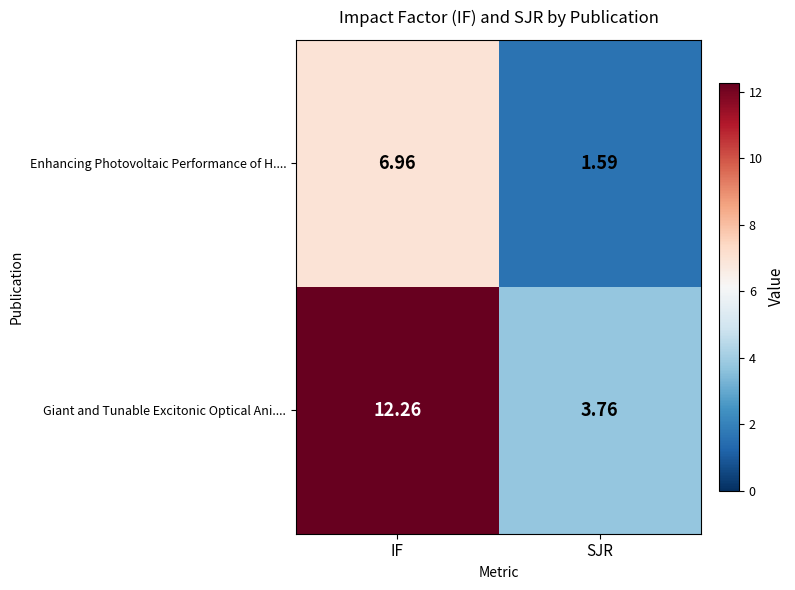

What is the difference between the highest and lowest values at SJR?

2.2